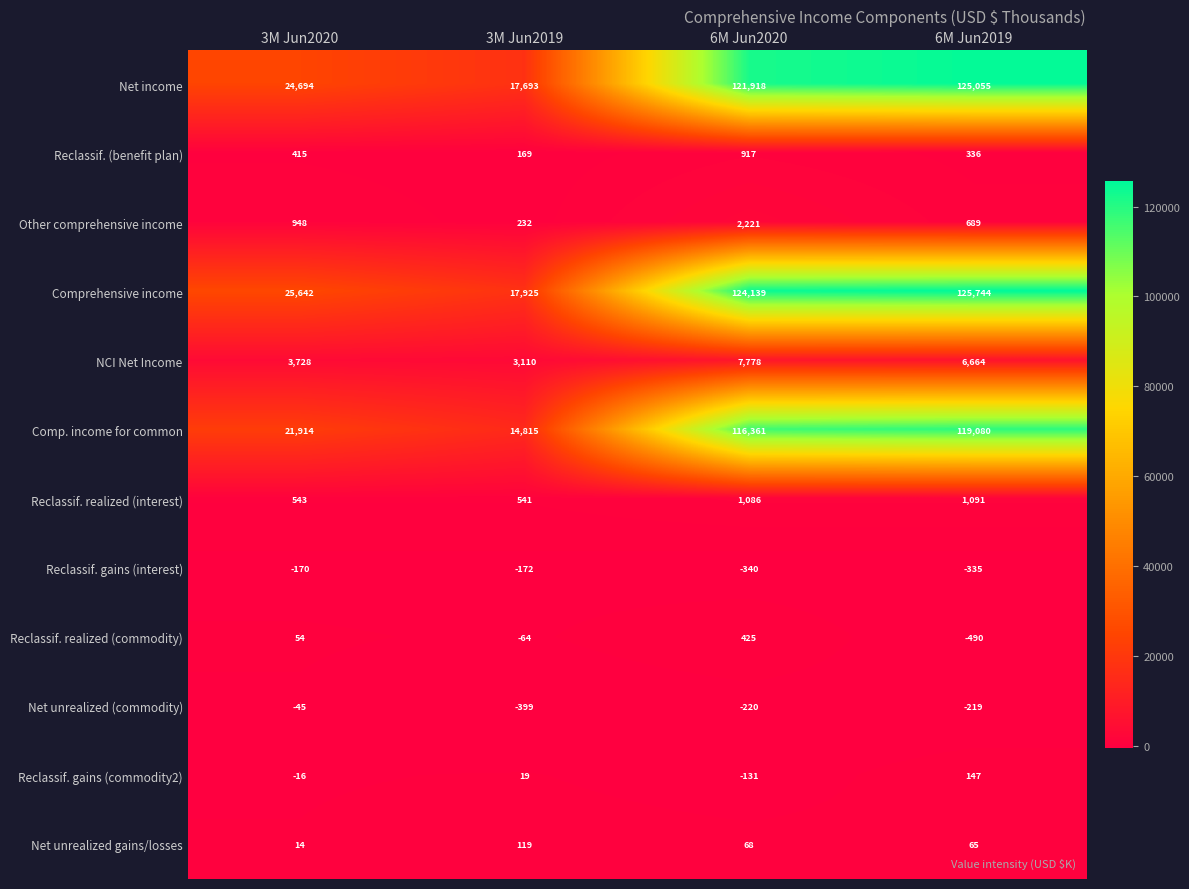

How many series are shown in this chart?

12